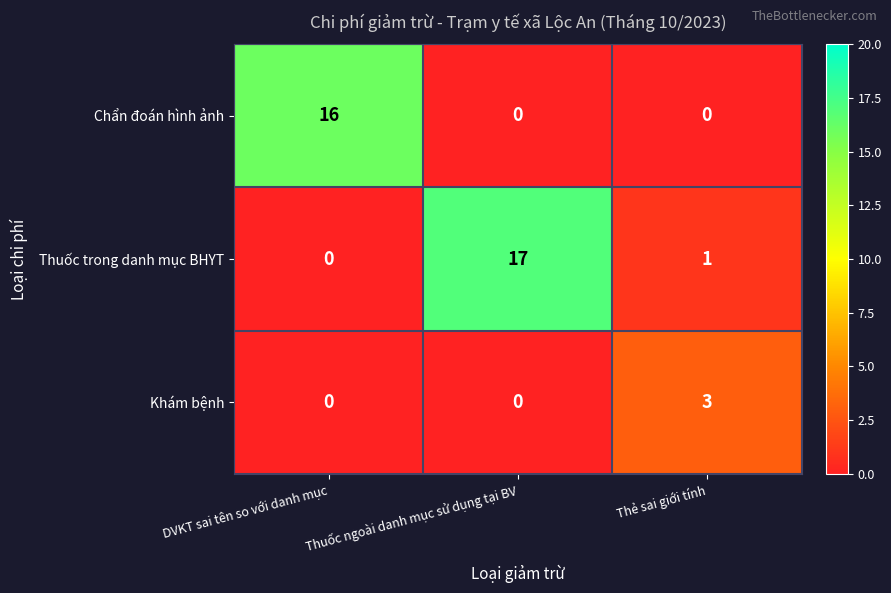

At which label is Thuốc trong danh mục BHYT closest to 8?

Thẻ sai giới tính